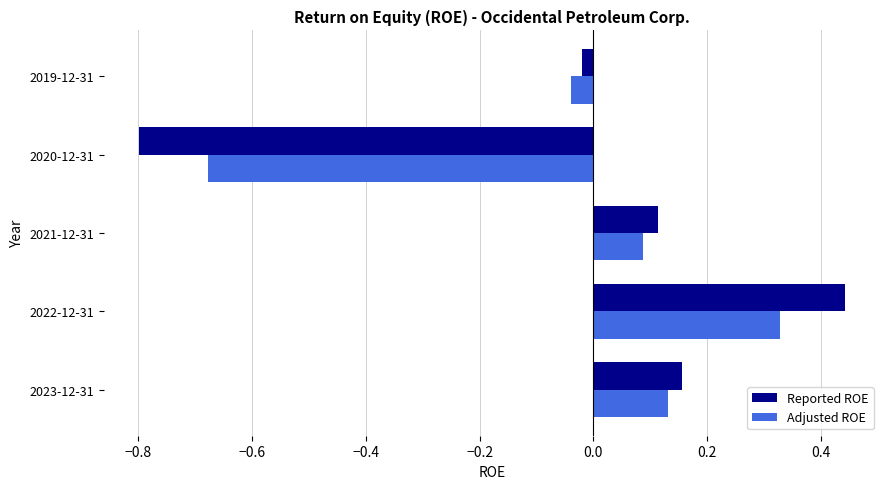

What are all the series names shown in the legend?

Reported ROE, Adjusted ROE